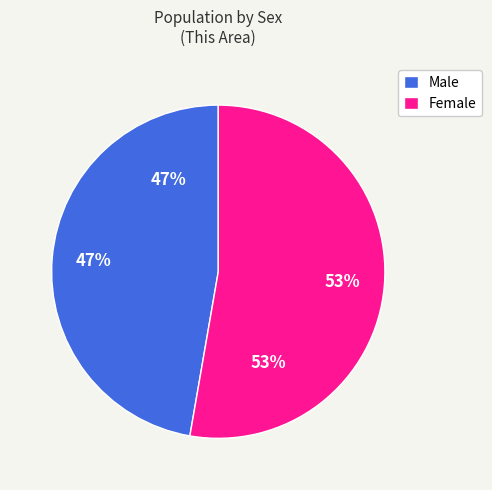

True or false: Male accounts for 47% of the total.

True